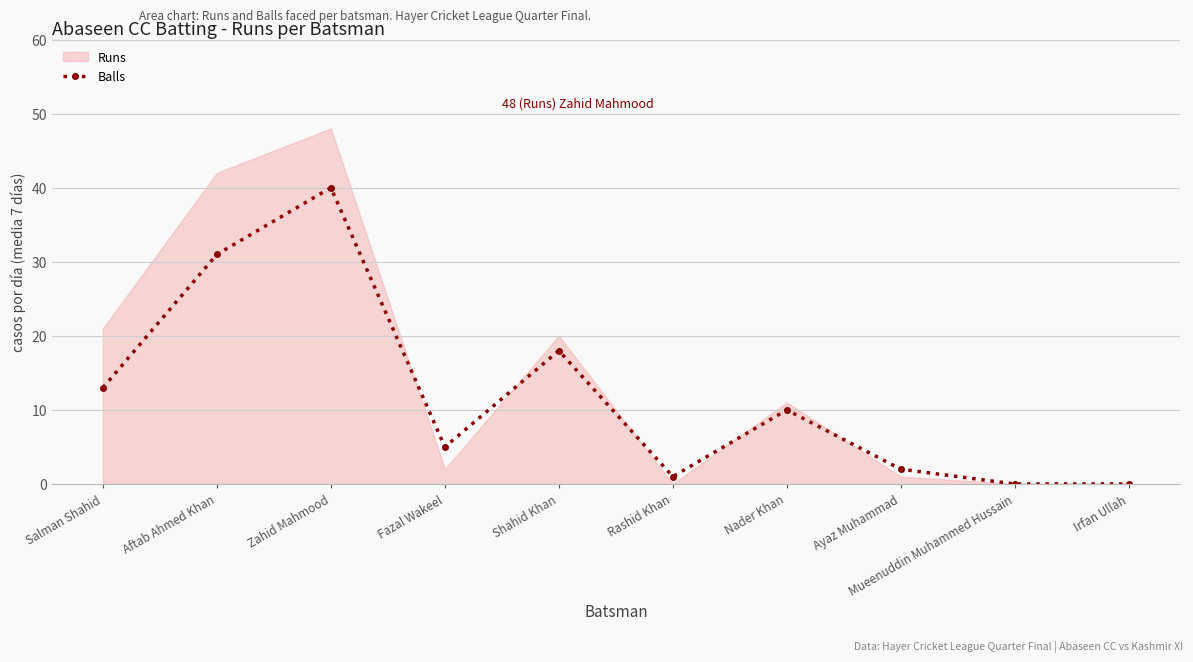

Reading left to right, what are all the values shown in this chart?

Salman Shahid=13	Aftab Ahmed Khan=31	Zahid Mahmood=40	Fazal Wakeel=5	Shahid Khan=18	Rashid Khan=1	Nader Khan=10	Ayaz Muhammad=2	Mueenuddin Muhammed Hussain=0	Irfan Ullah=0